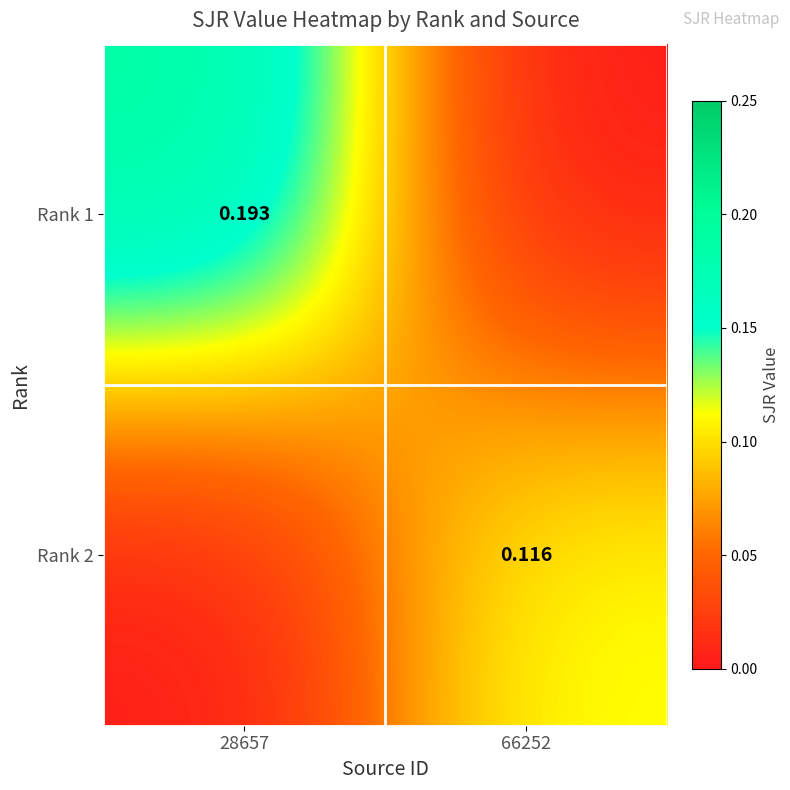

Is the value of Rank 2 at 66252 greater than the value of Rank 1 at 28657?

No